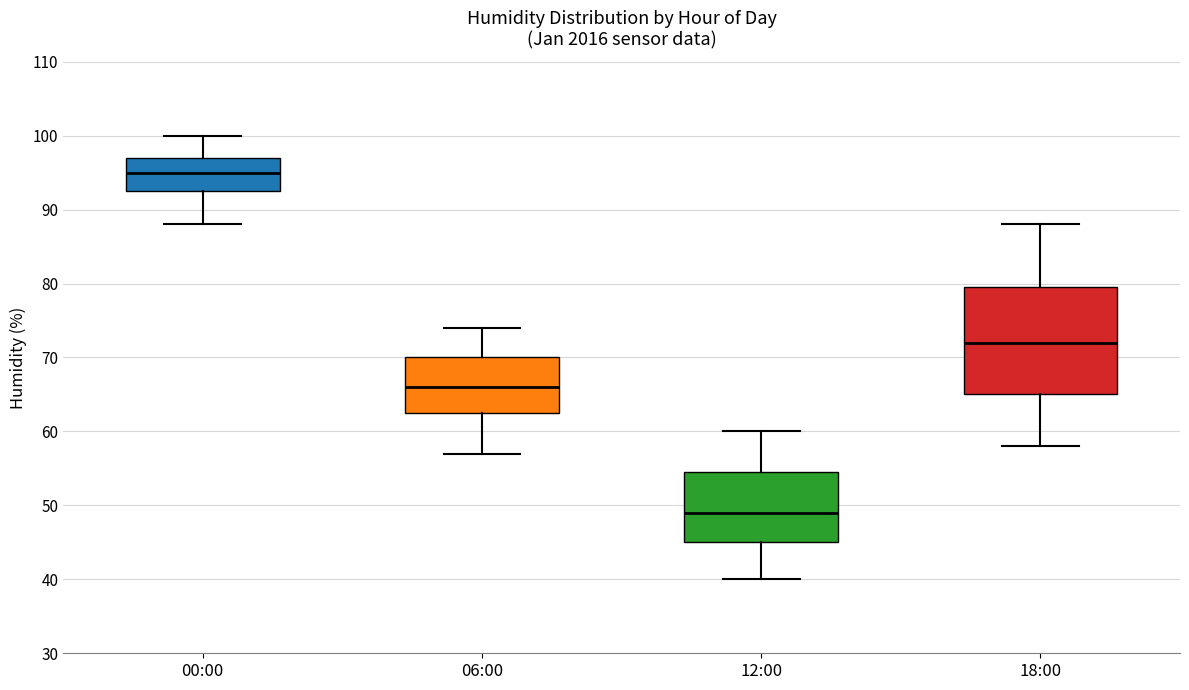

Reading left to right, transcribe this box plot: for each box, give where its median line is, the range the box spans, and where its two whiskers end, as read against the y-axis. The values are not printed on the chart, so give them approximately, as read against the axis.

00:00: median 95, box 93 to 97, whiskers 88 to 100
06:00: median 66, box 63 to 70, whiskers 57 to 74
12:00: median 49, box 45 to 55, whiskers 40 to 60
18:00: median 72, box 65 to 80, whiskers 58 to 88